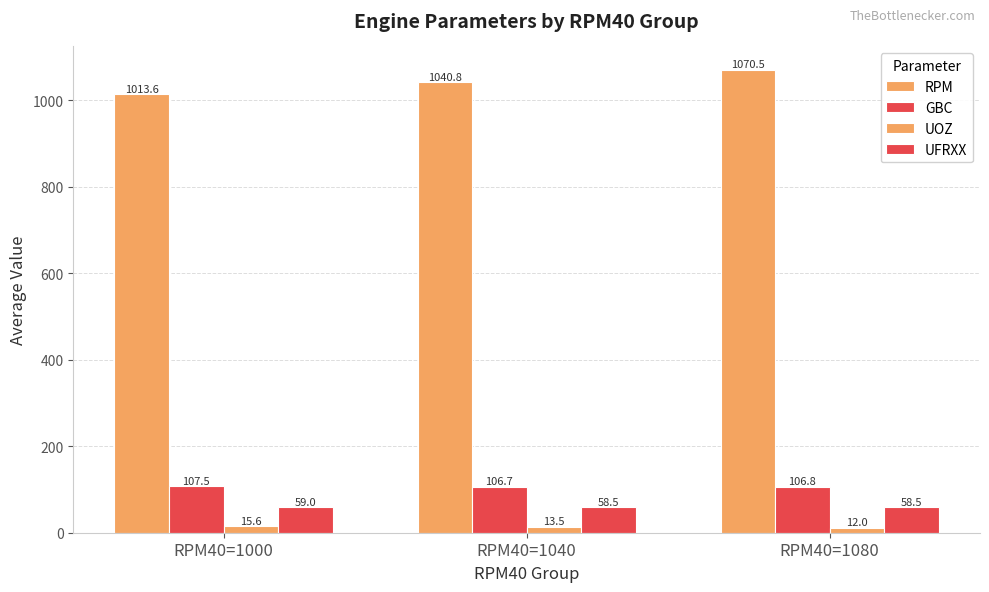

Reading right to left, extract all data points from this chart.

RPM: RPM40=1080=1070.5	RPM40=1040=1040.8	RPM40=1000=1013.6
GBC: RPM40=1080=106.8	RPM40=1040=106.7	RPM40=1000=107.5
UOZ: RPM40=1080=12.0	RPM40=1040=13.5	RPM40=1000=15.6
UFRXX: RPM40=1080=58.5	RPM40=1040=58.5	RPM40=1000=59.0